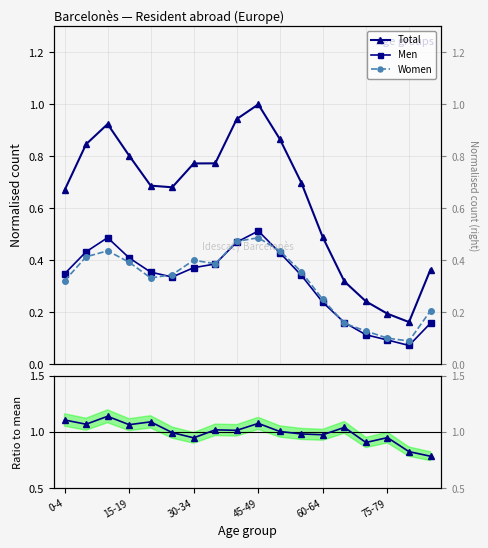

What is the minimum value for Men/Women ratio?

0.8